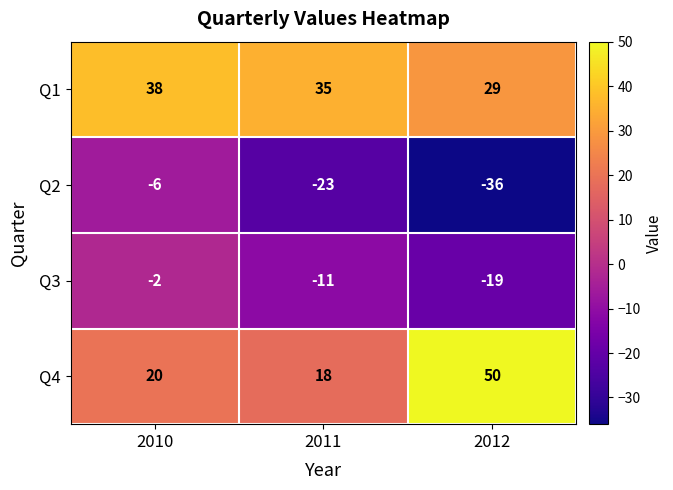

Which series has the largest range (max minus min)?

Q4